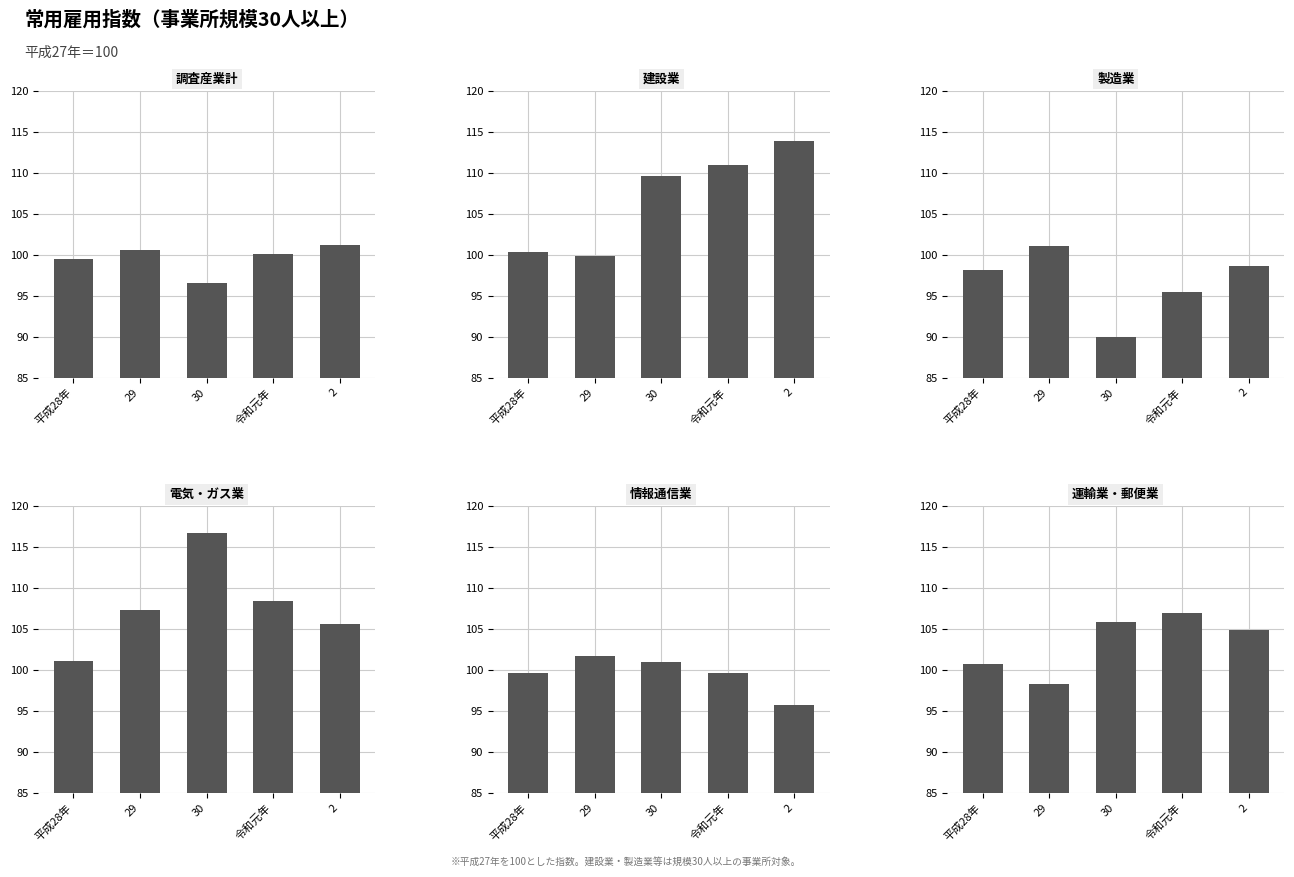

How many data points in 電気・ガス業 are less than 107?

2